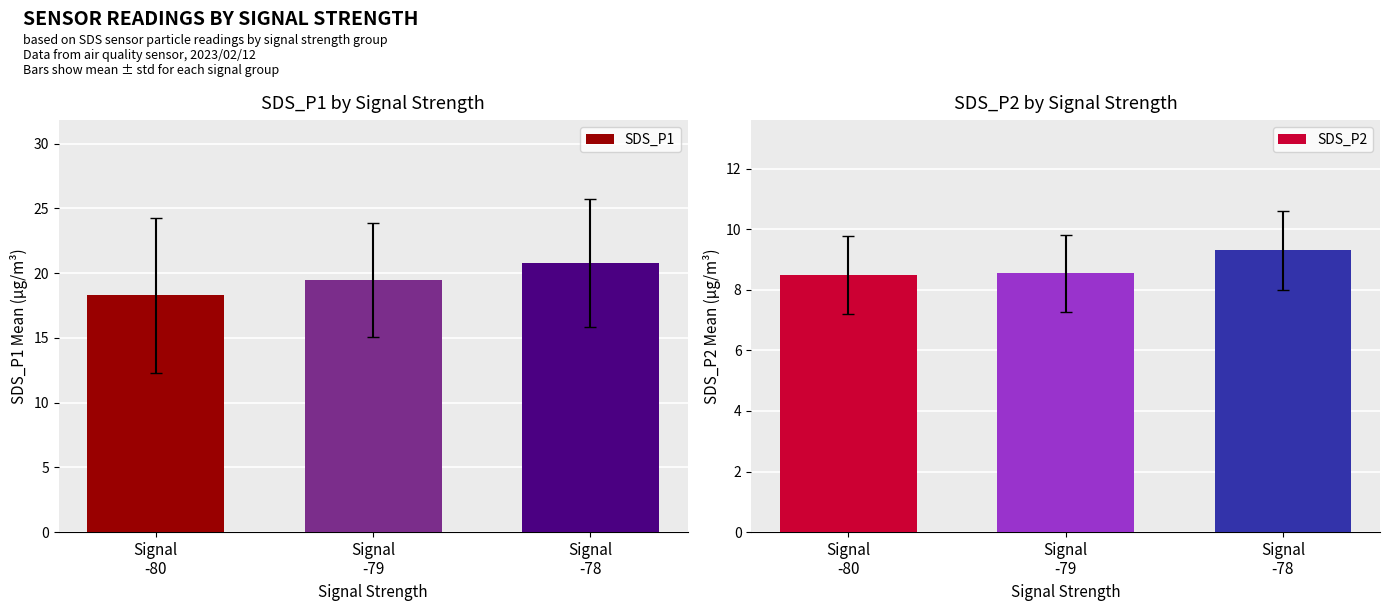

What is the total value across all series at Signal
-80?

26.8